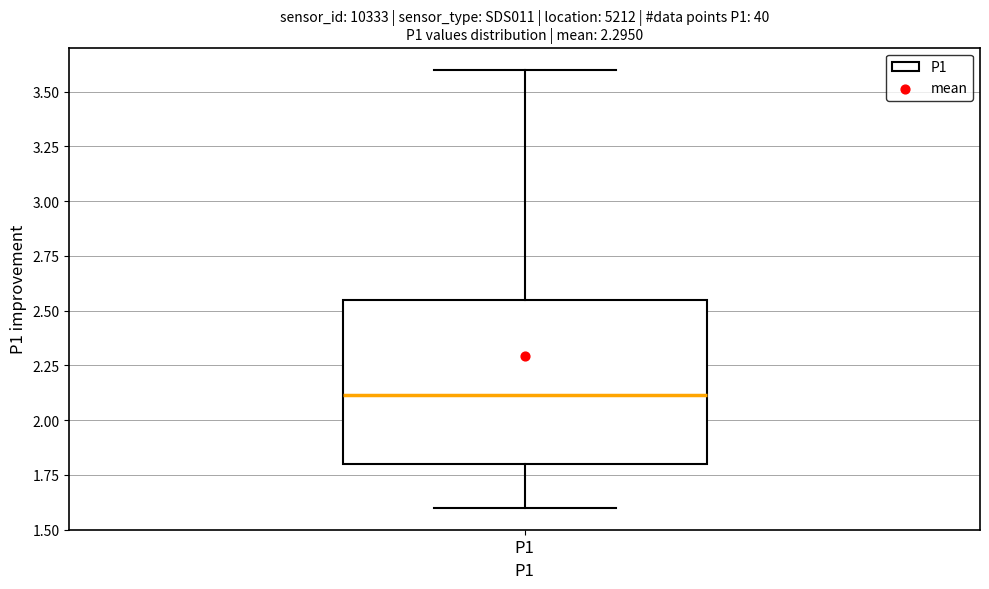

Read this box plot against the y-axis: the position of the median line, the range covered by the box, and the ends of both whiskers. The values are not printed on the chart, so give them approximately, as read against the axis.

median 2.10, box 1.80 to 2.55, whiskers 1.60 to 3.60